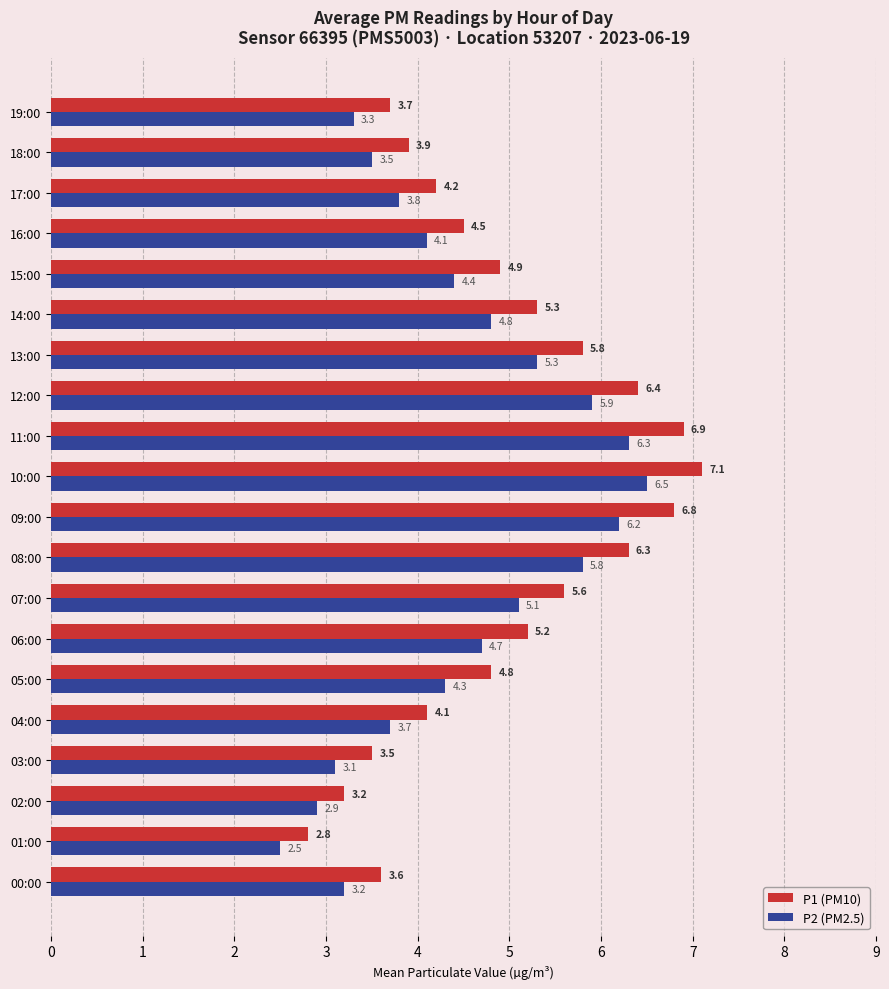

What is the total value across all series at 00:00?

6.8